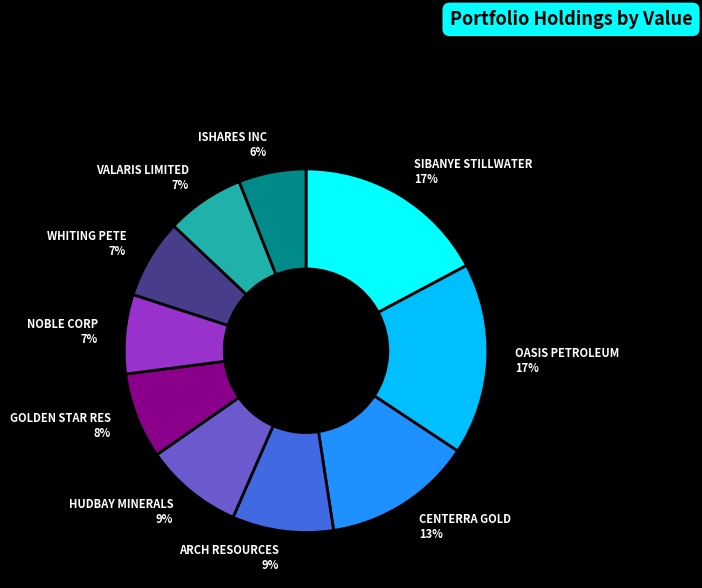

To the nearest percent, what is the combined percentage of ARCH RESOURCES and SIBANYE STILLWATER?

26%